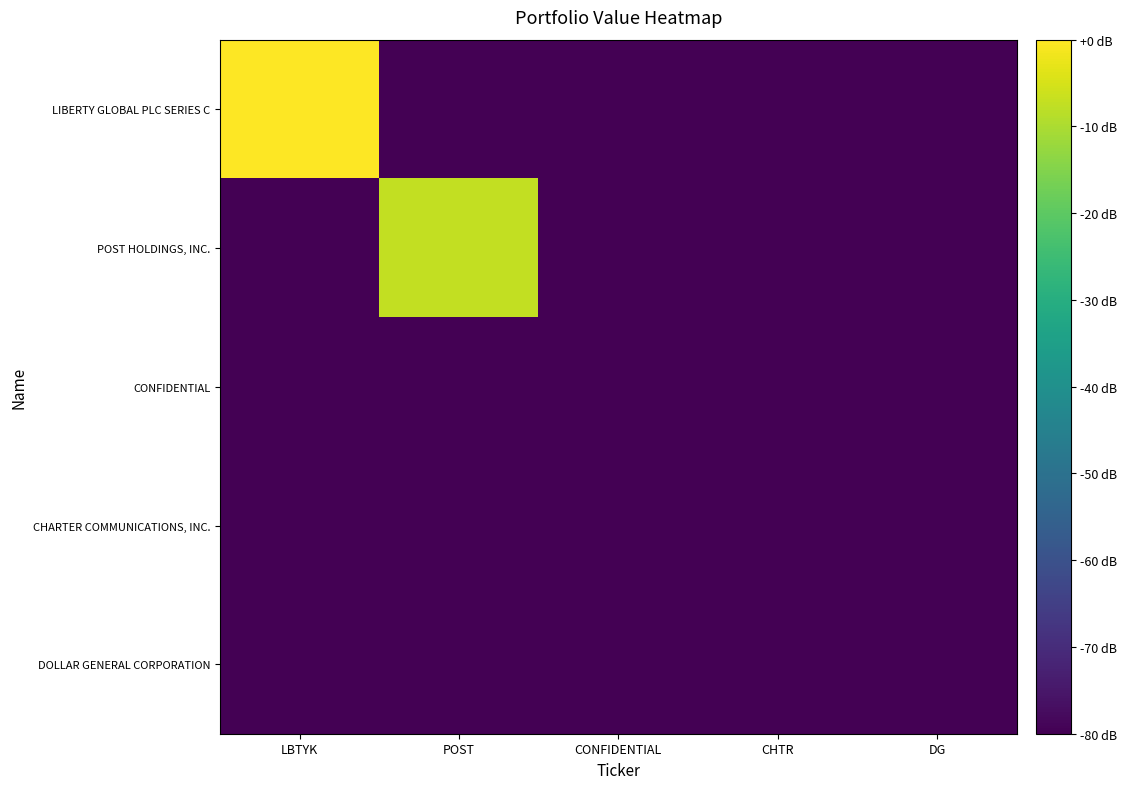

Between POST and DG, which series saw the biggest shift?

POST HOLDINGS, INC.